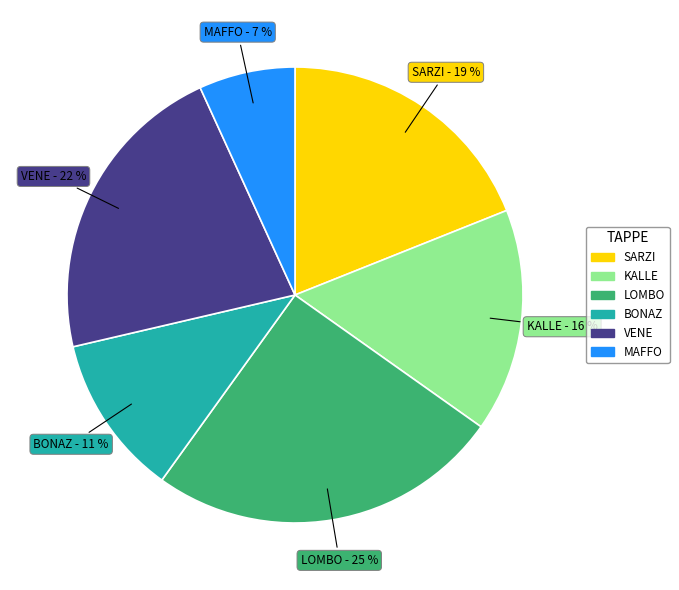

The SARZI slice represents 12% of the pie. True or false?

False